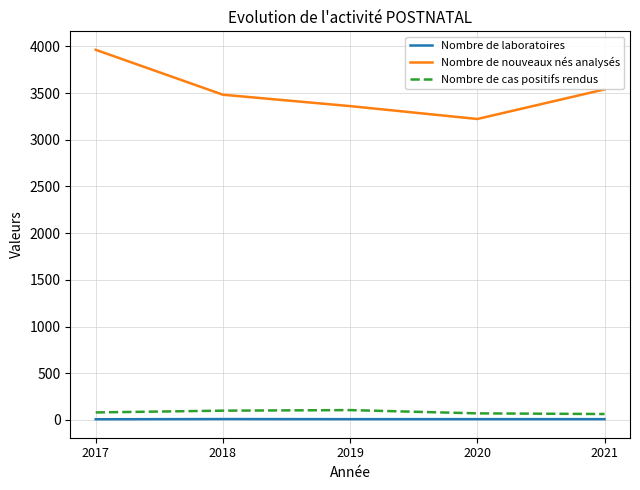

True or false: Nombre de cas positifs rendus has more than 0 interior local peaks.

True